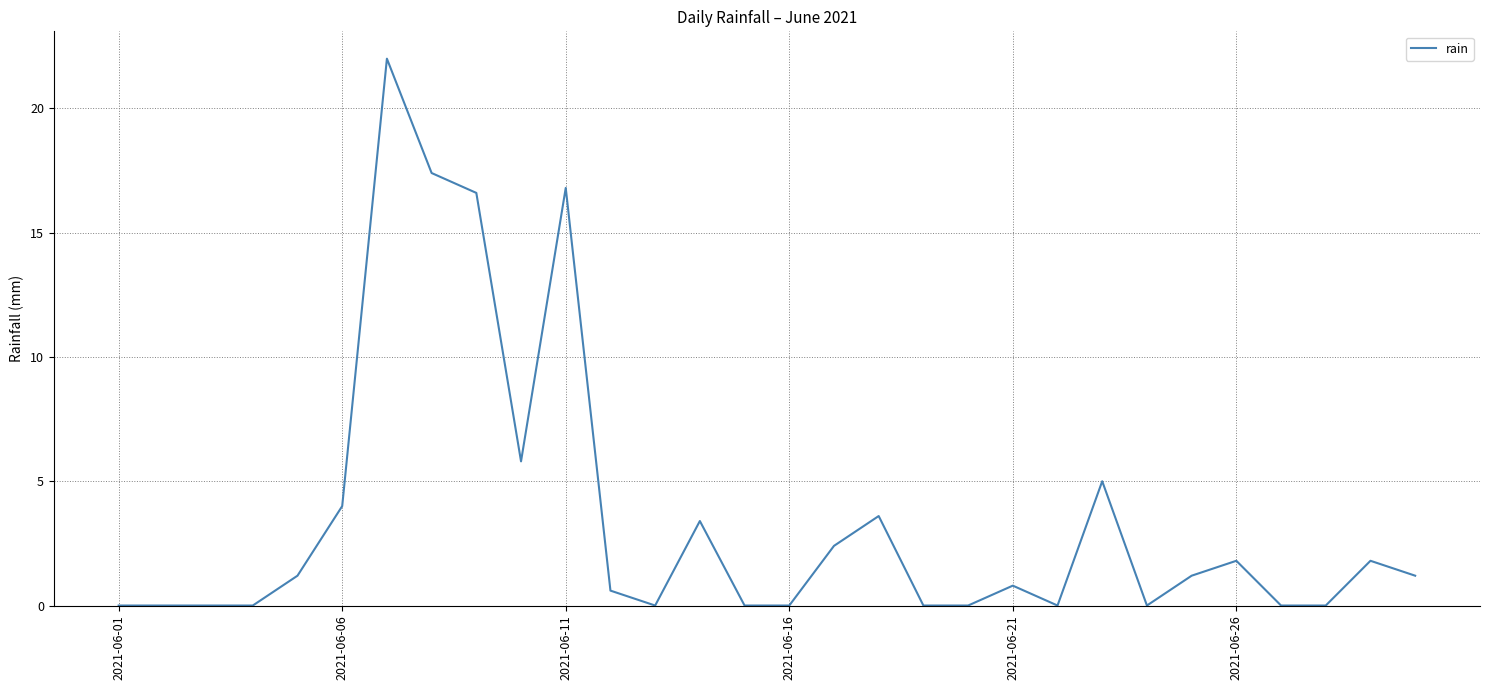

What is the difference between the maximum and minimum values?

22.0